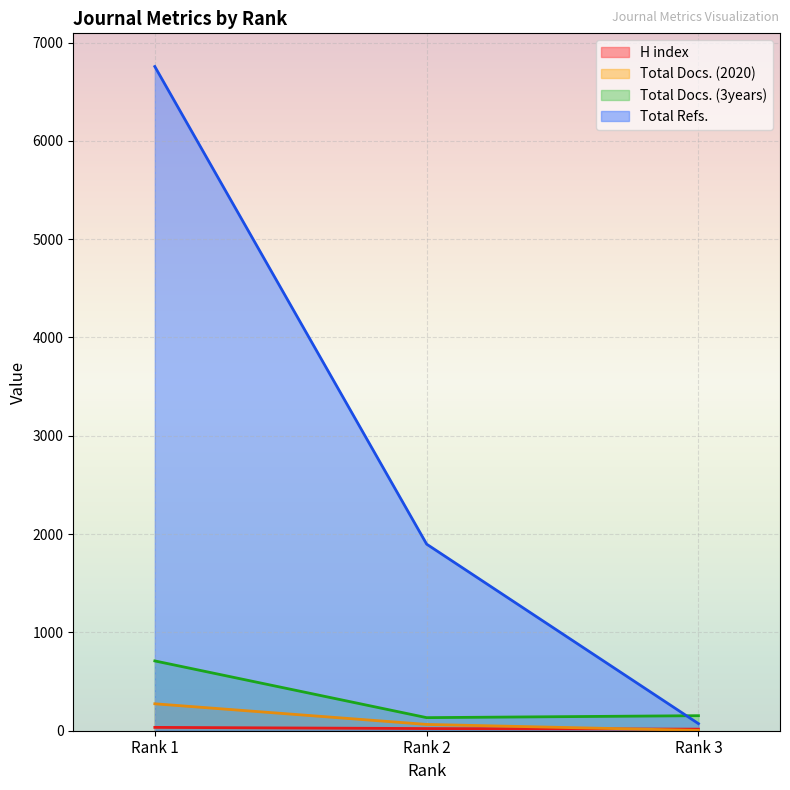

The value of Total Docs. (3years) at Rank 2 is 179. True or false?

False